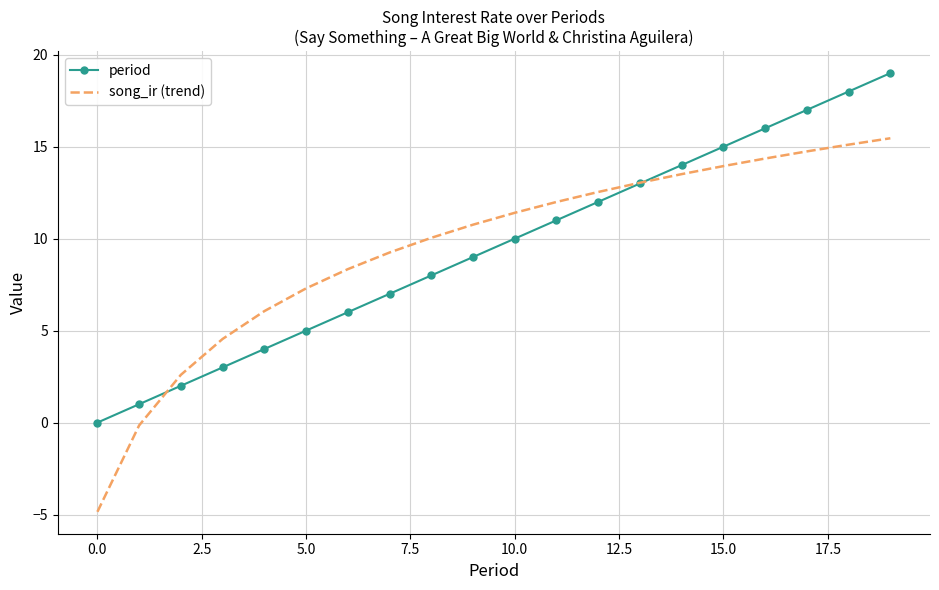

Which series has the largest range (max minus min)?

song_ir (trend)